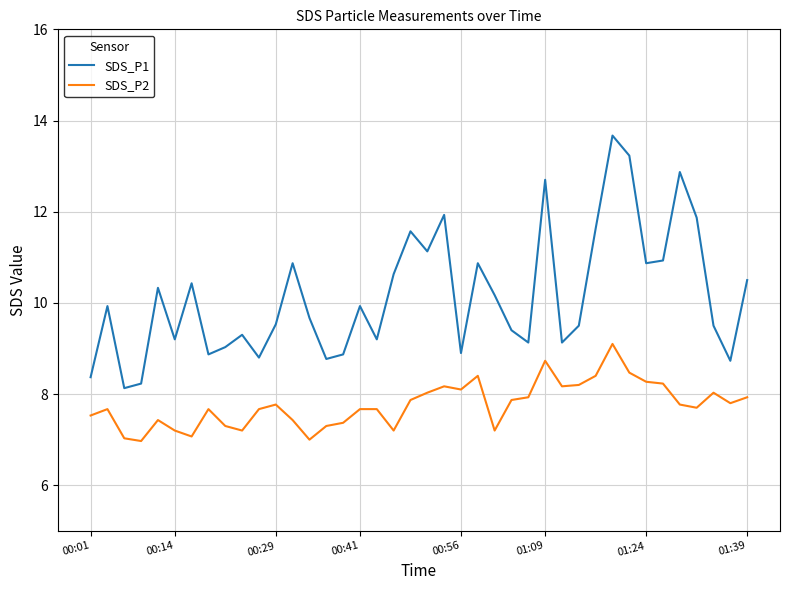

True or false: SDS_P1 and SDS_P2 cross at least once.

False